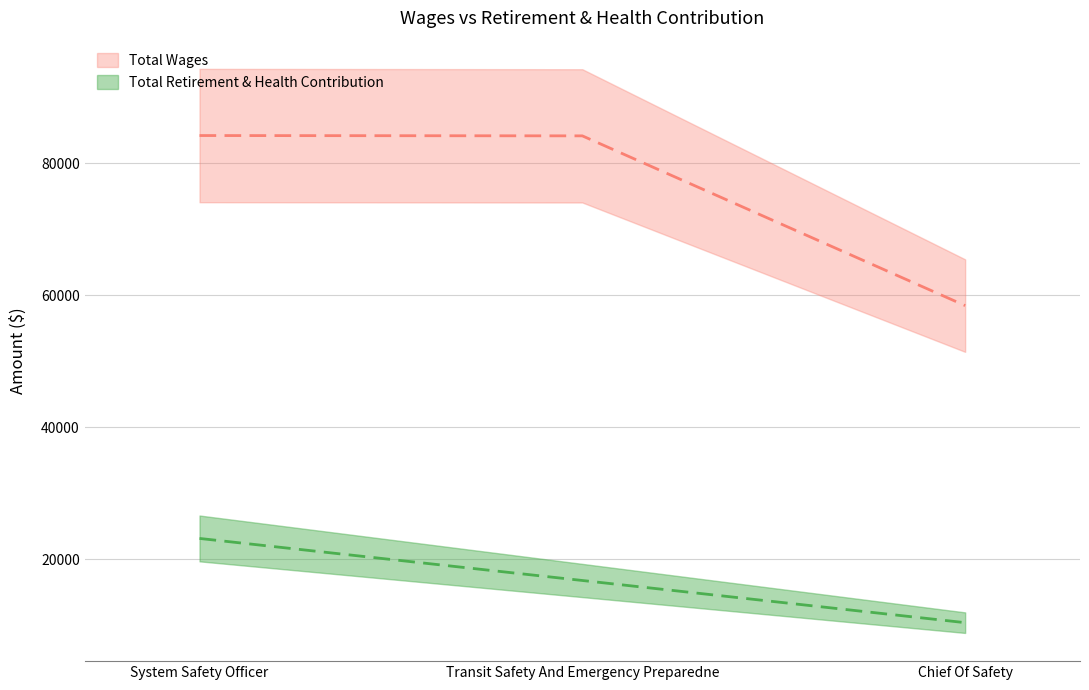

Which series has the largest total across all categories?

Total Wages